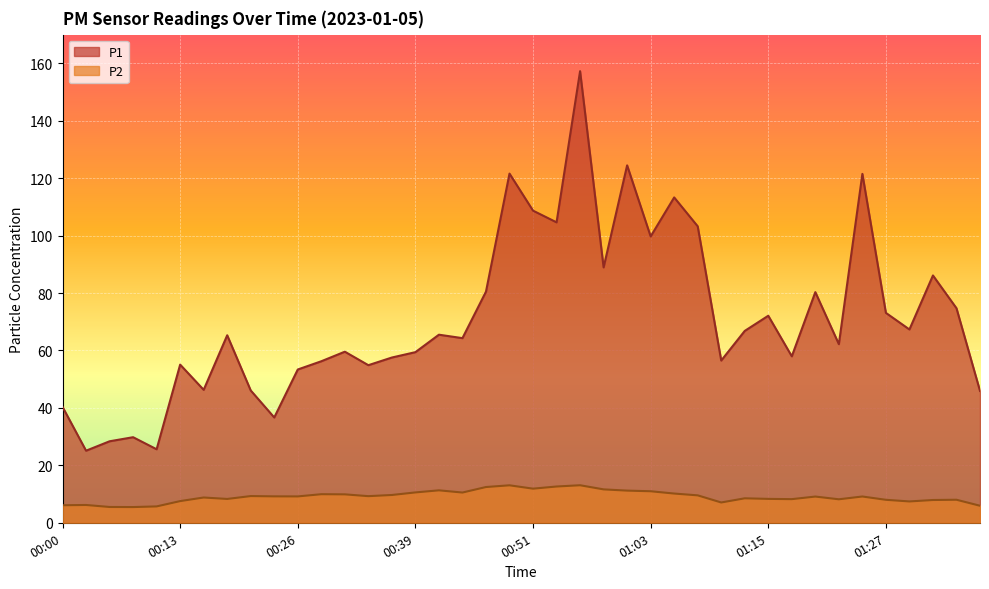

Which category has the highest value in the P1 series?

00:56